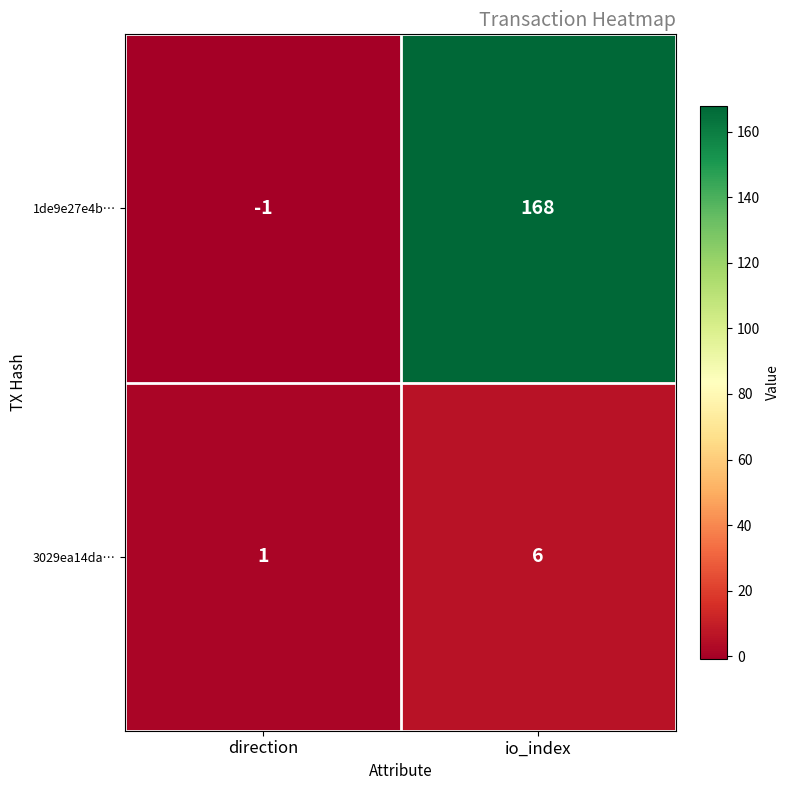

What is the maximum value shown in the chart?

168